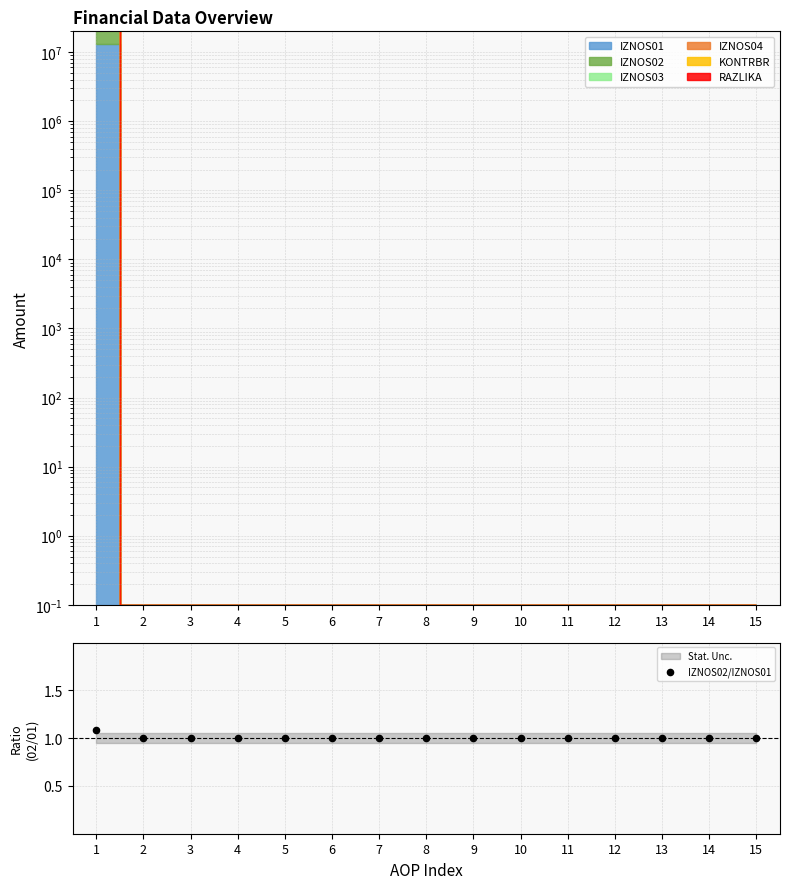

Which has a higher value, 11 or 6?

11